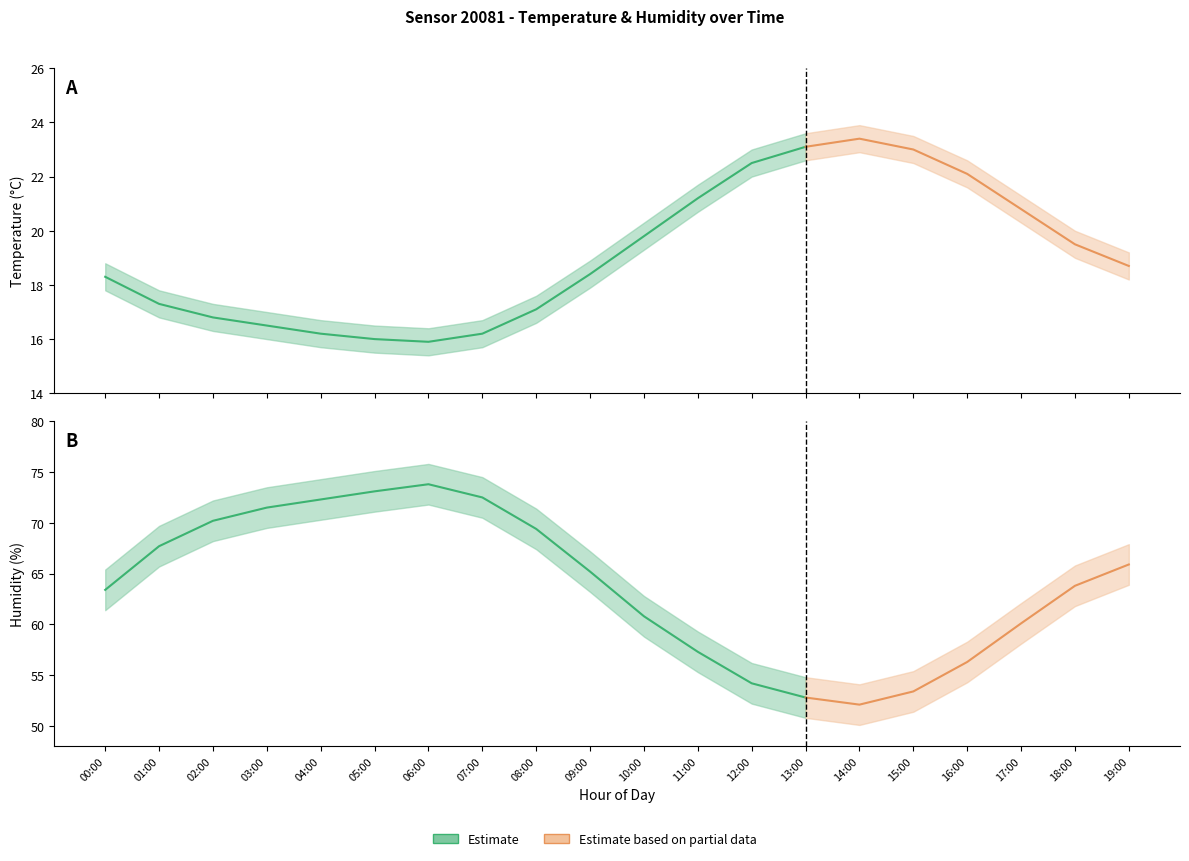

True or false: humidity_lower has a value of 48.2 at 07:00.

False